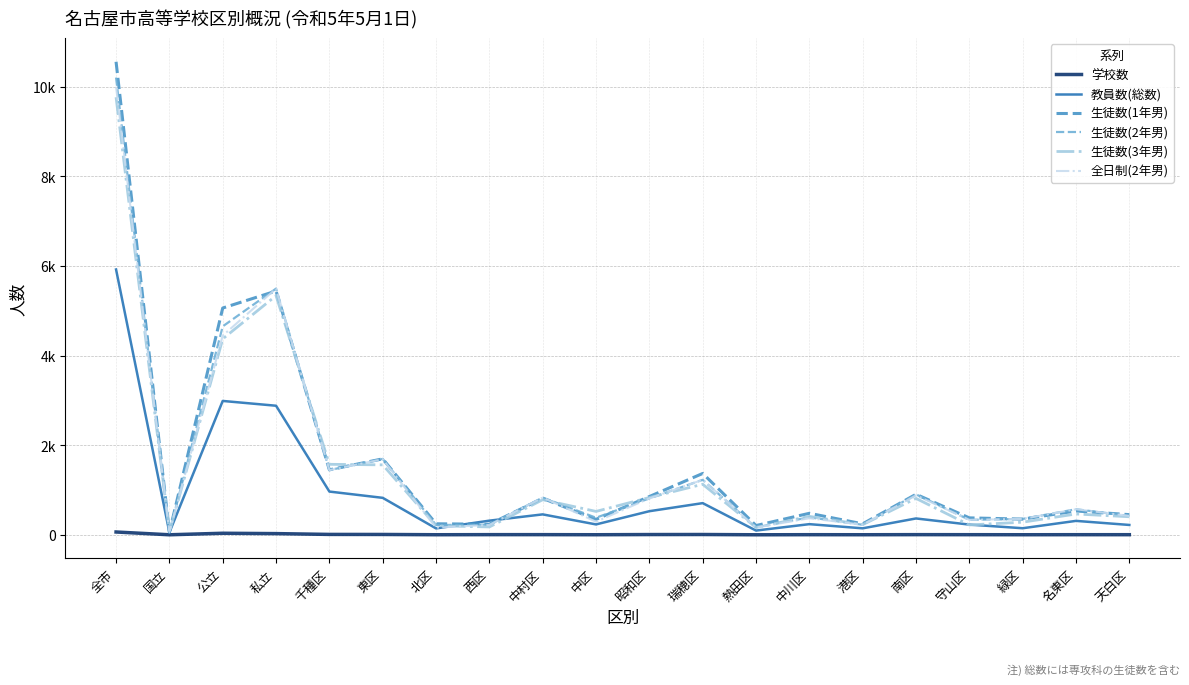

After their last crossing, which series has the higher values: 生徒数(2年男) or 生徒数(3年男)?

生徒数(2年男)